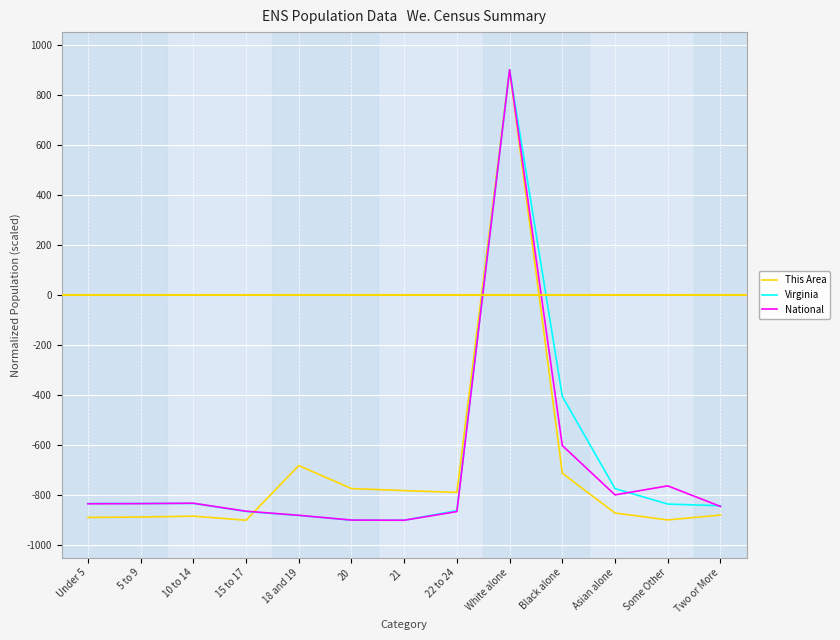

Is the value of National at 20 greater than the value of Virginia at 22 to 24?

No